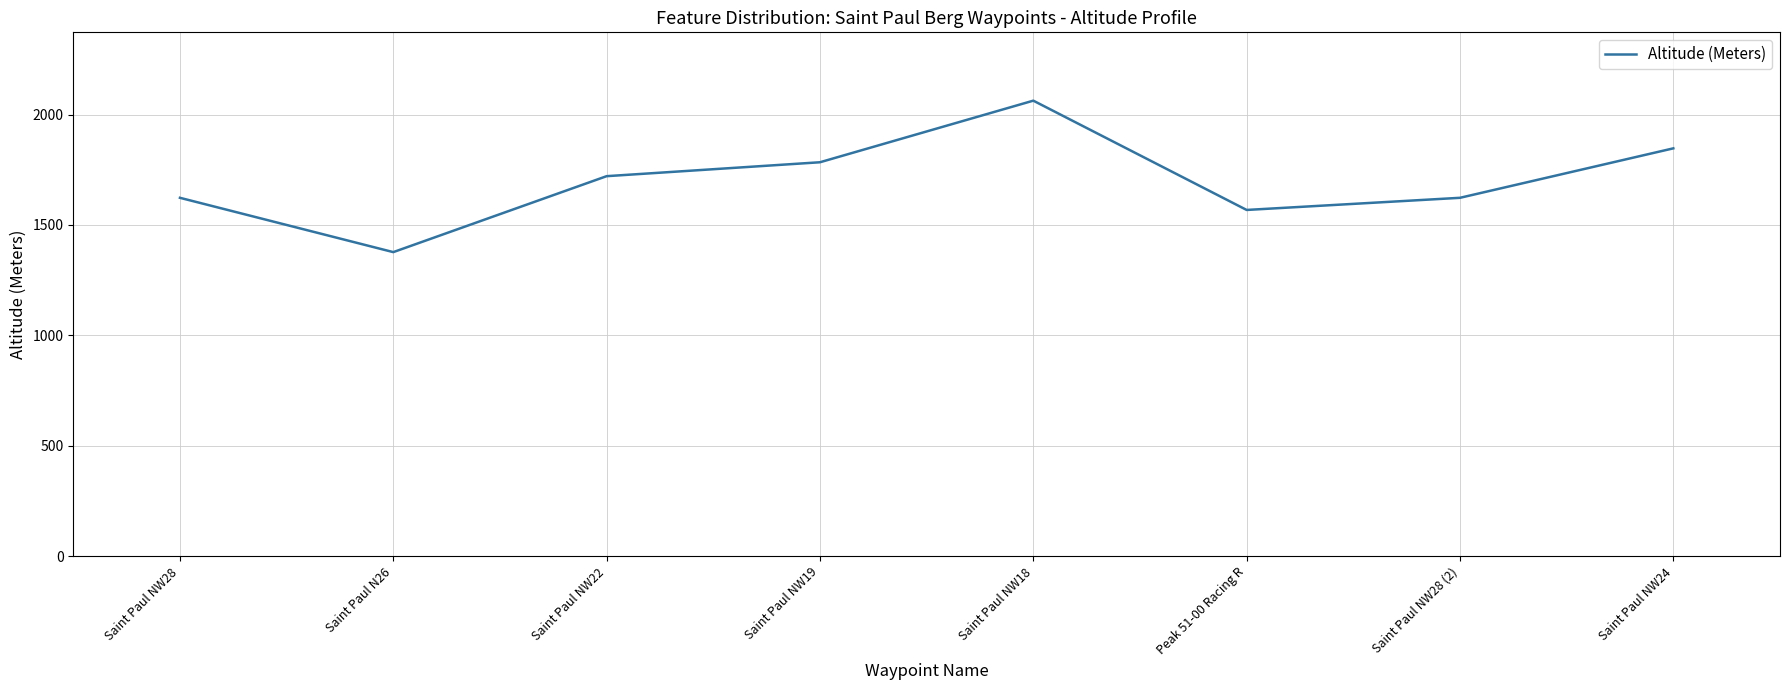

What is the difference between the maximum and second lowest values?

495